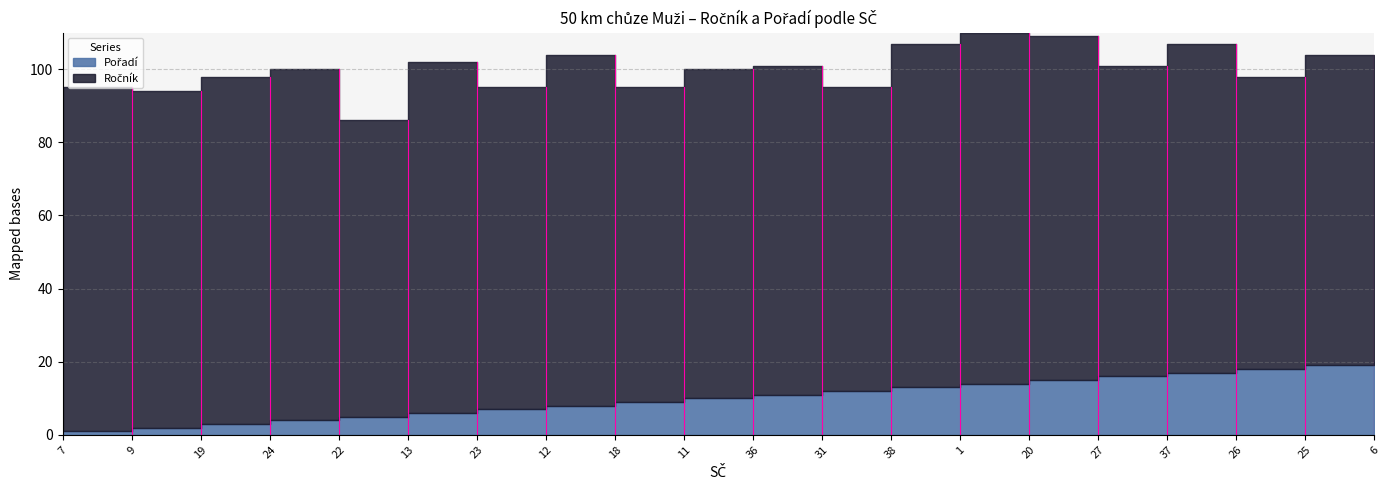

At which label does Pořadí first exceed 11?

31